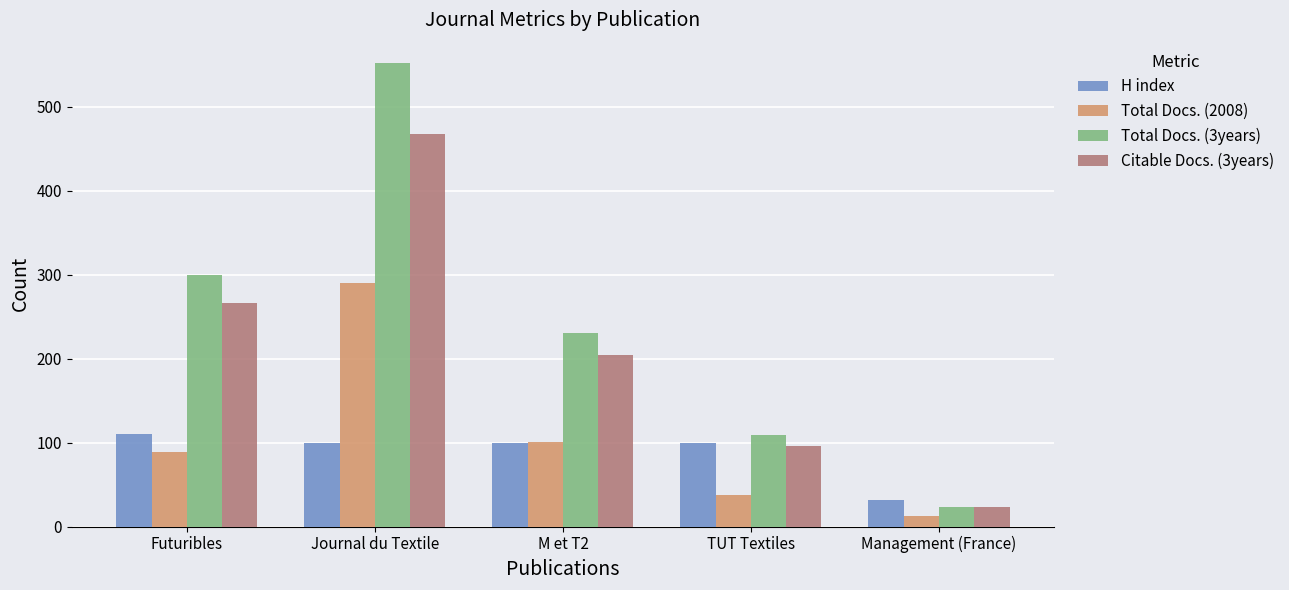

What is the label of the 2nd bar from the left?

Journal du Textile